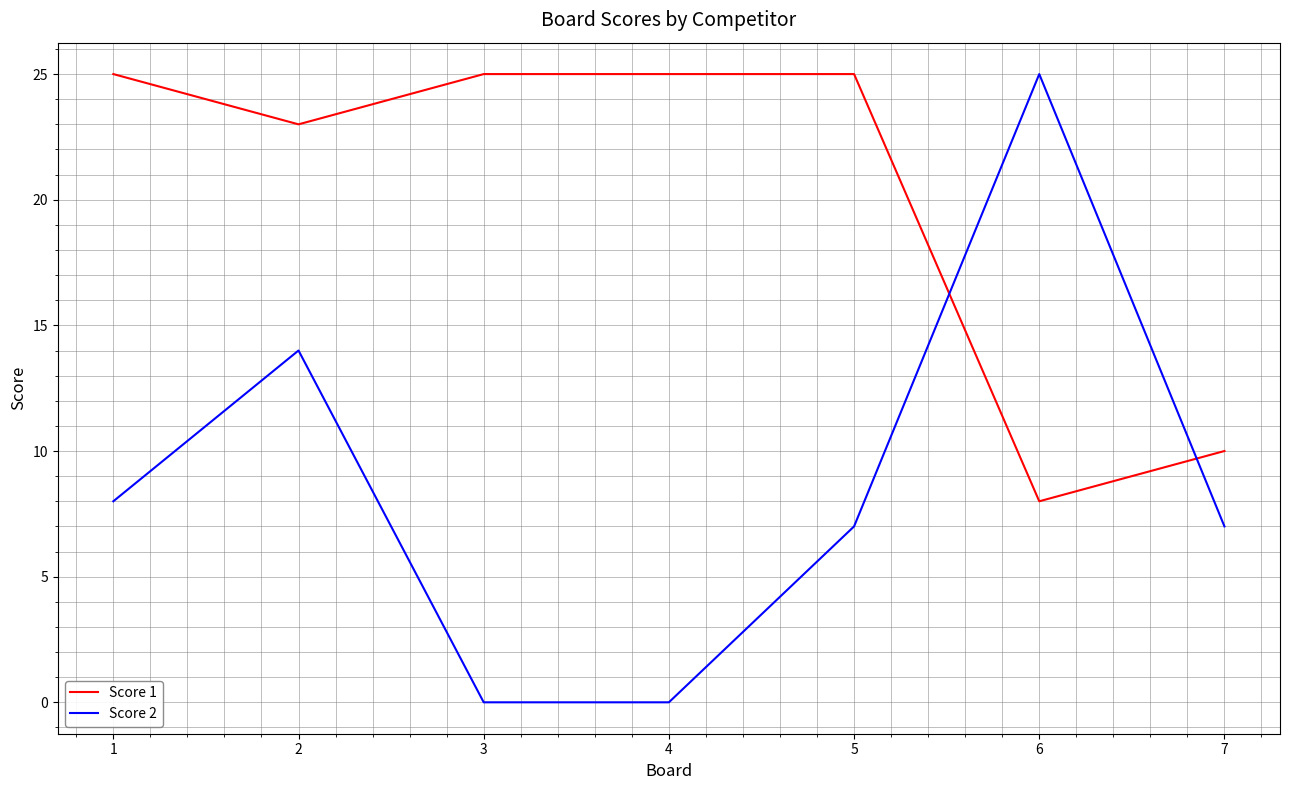

Does the chart display data point markers on the line(s)?

No